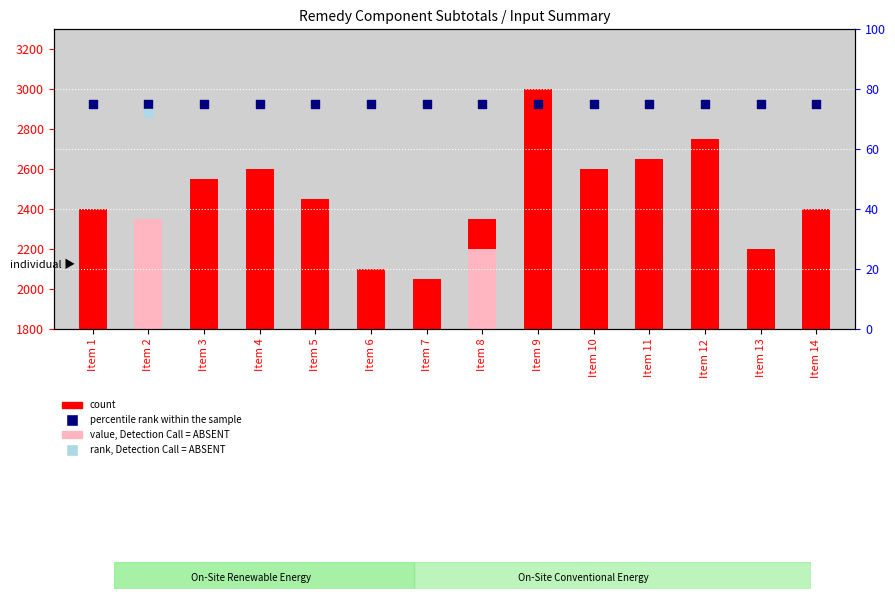

Is the value of count at Item 14 greater than the value of percentile rank within the sample at Item 1?

Yes